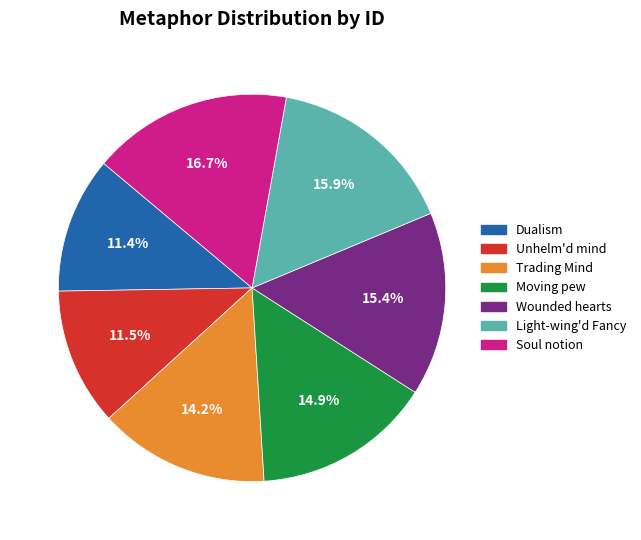

Count the number of slices in the pie.

7